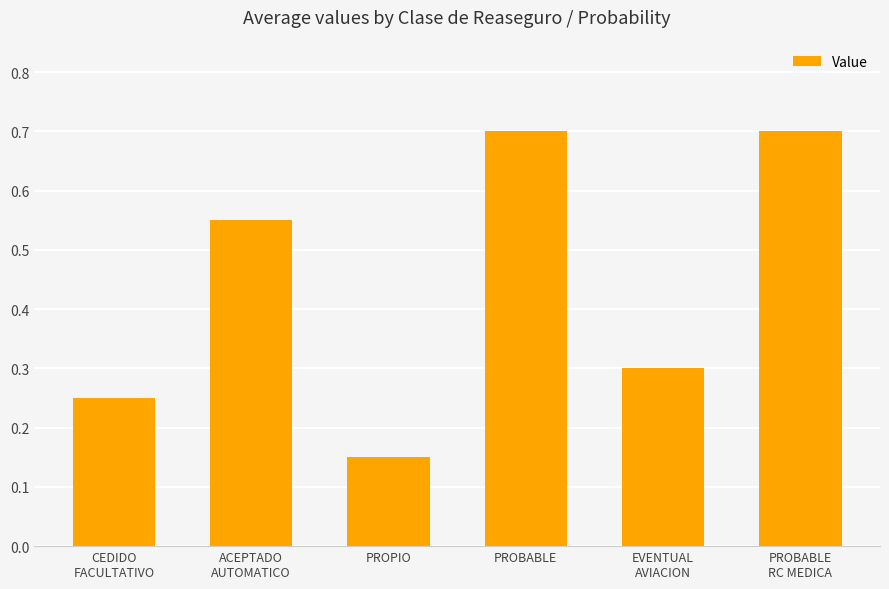

What is the greatest value displayed?

0.7